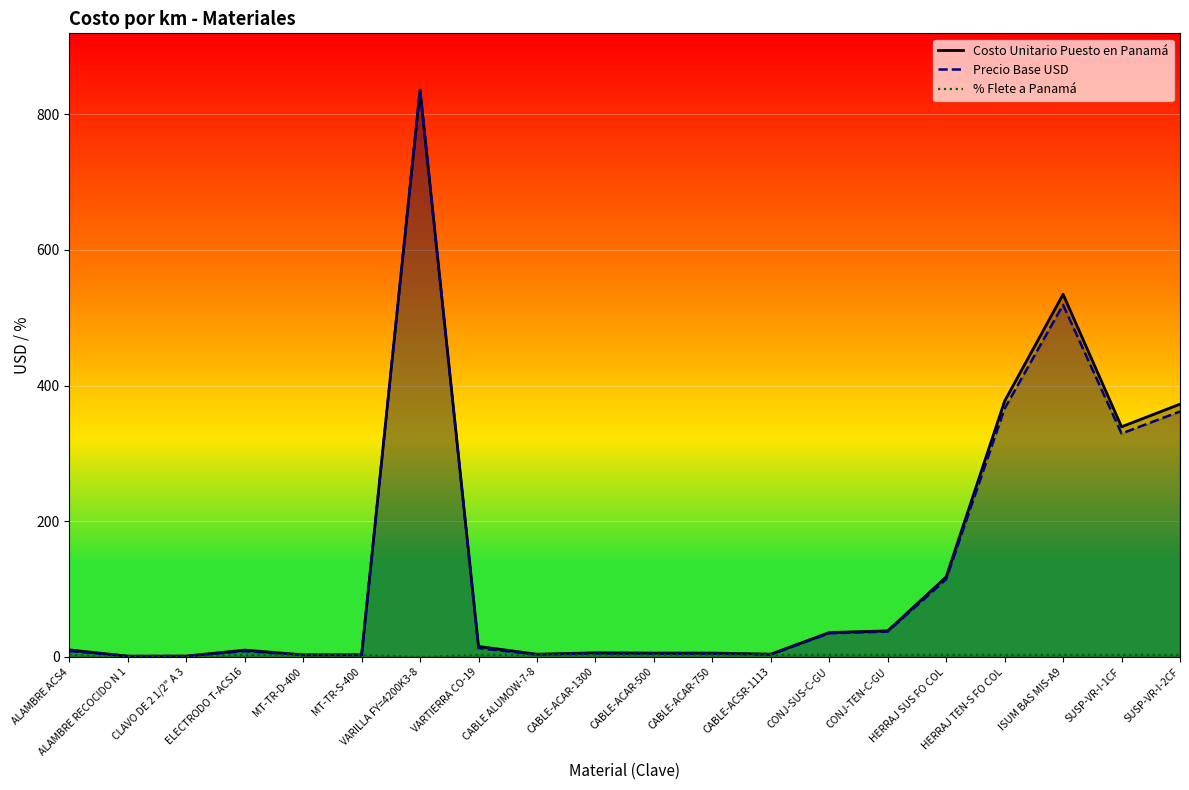

Reading left to right, transcribe all the data shown in this chart.

Costo Unitario Puesto en Panamá: ALAMBRE ACS4=10.4	ALAMBRE RECOCIDO N 1=1.2	CLAVO DE 2 1/2" A 3=1.3	ELECTRODO T-ACS16=10.1	MT-TR-D-400=3.1	MT-TR-S-400=3.1	VARILLA FY=4200K3-8=835.5	VARTIERRA CO-19=15.5	CABLE ALUMOW-7-8=4.0	CABLE-ACAR-1300=6.1	CABLE-ACAR-500=5.7	CABLE-ACAR-750=5.7	CABLE-ACSR-1113=4.1	CONJ-SUS-C-GU=36.0	CONJ-TEN-C-GU=38.4	HERRAJ SUS FO COL=117.9	HERRAJ TEN-S FO COL=377.0	ISUM BAS MIS-A9=534.5	SUSP-VR-I-1CF=339.2	SUSP-VR-I-2CF=372.6
Precio Base USD: ALAMBRE ACS4=8.8	ALAMBRE RECOCIDO N 1=1.2	CLAVO DE 2 1/2" A 3=1.3	ELECTRODO T-ACS16=8.5	MT-TR-D-400=3.0	MT-TR-S-400=3.0	VARILLA FY=4200K3-8=835.5	VARTIERRA CO-19=13.1	CABLE ALUMOW-7-8=3.4	CABLE-ACAR-1300=5.1	CABLE-ACAR-500=4.8	CABLE-ACAR-750=4.8	CABLE-ACSR-1113=3.5	CONJ-SUS-C-GU=34.9	CONJ-TEN-C-GU=37.3	HERRAJ SUS FO COL=114.5	HERRAJ TEN-S FO COL=366.1	ISUM BAS MIS-A9=518.9	SUSP-VR-I-1CF=329.3	SUSP-VR-I-2CF=361.7
% Flete a Panamá: ALAMBRE ACS4=3.0	ALAMBRE RECOCIDO N 1=0.0	CLAVO DE 2 1/2" A 3=0.0	ELECTRODO T-ACS16=3.0	MT-TR-D-400=3.0	MT-TR-S-400=3.0	VARILLA FY=4200K3-8=0.0	VARTIERRA CO-19=3.0	CABLE ALUMOW-7-8=3.0	CABLE-ACAR-1300=3.0	CABLE-ACAR-500=3.0	CABLE-ACAR-750=3.0	CABLE-ACSR-1113=3.0	CONJ-SUS-C-GU=3.0	CONJ-TEN-C-GU=3.0	HERRAJ SUS FO COL=3.0	HERRAJ TEN-S FO COL=3.0	ISUM BAS MIS-A9=3.0	SUSP-VR-I-1CF=3.0	SUSP-VR-I-2CF=3.0